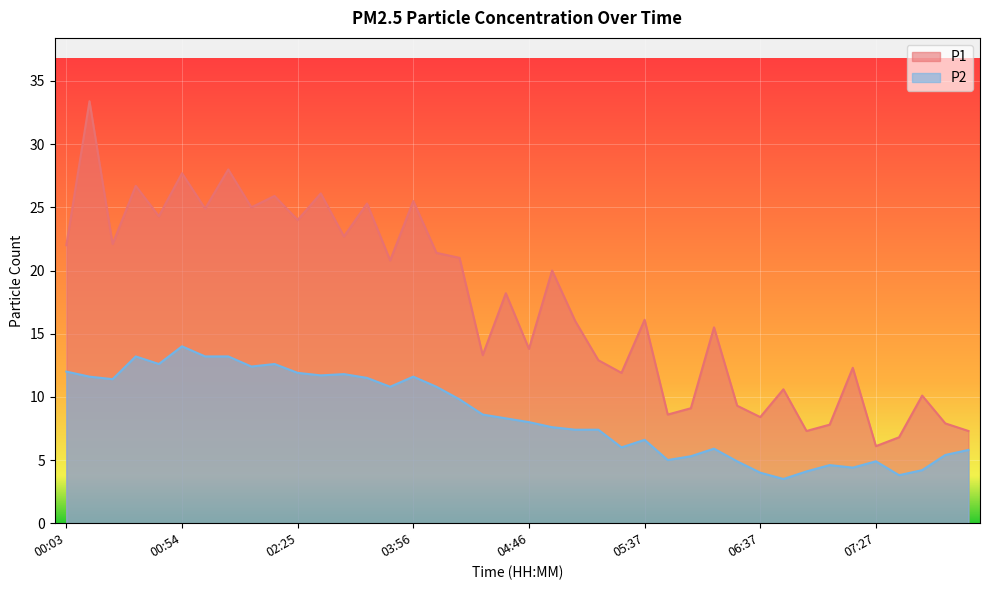

The P1 series shows 12.1 at 00:24. True or false?

False